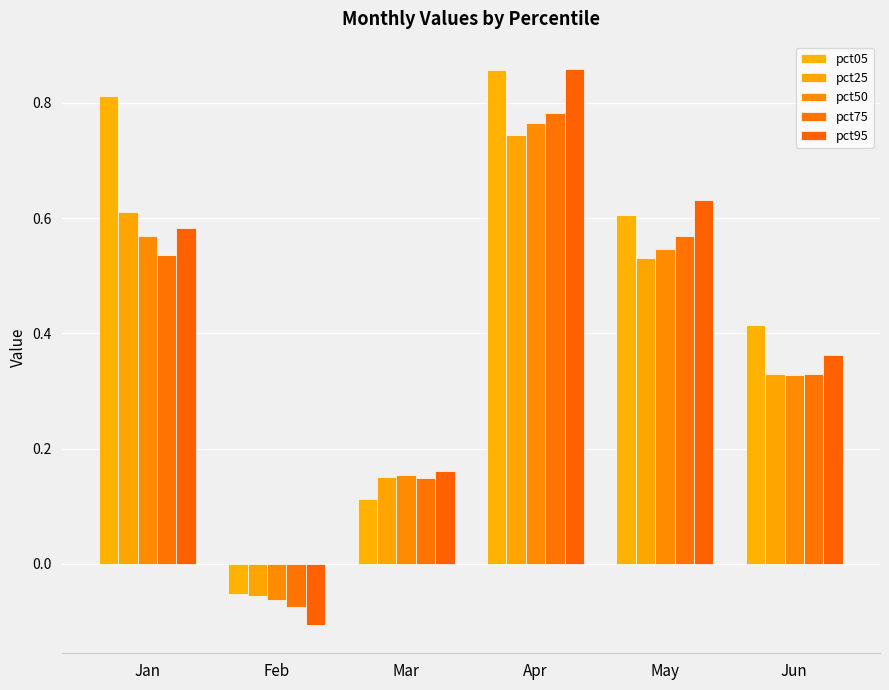

List the labels in order of pct75 value, smallest first.

Feb, Mar, Jun, Jan, May, Apr